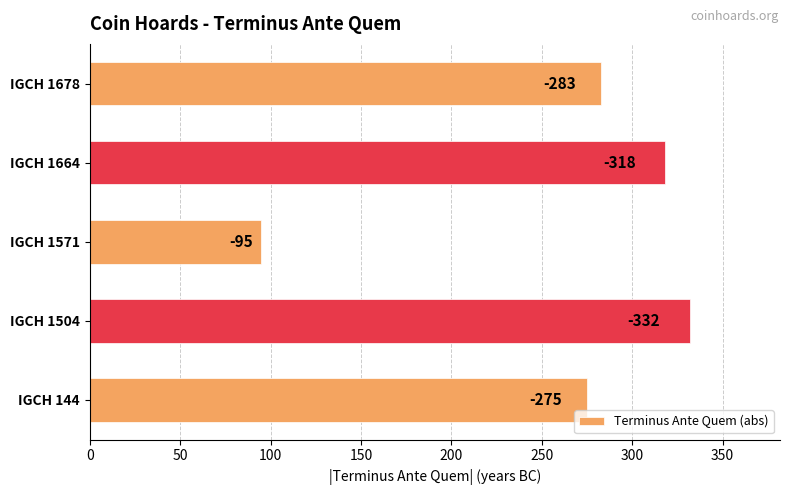

Does the chart contain any negative values?

No